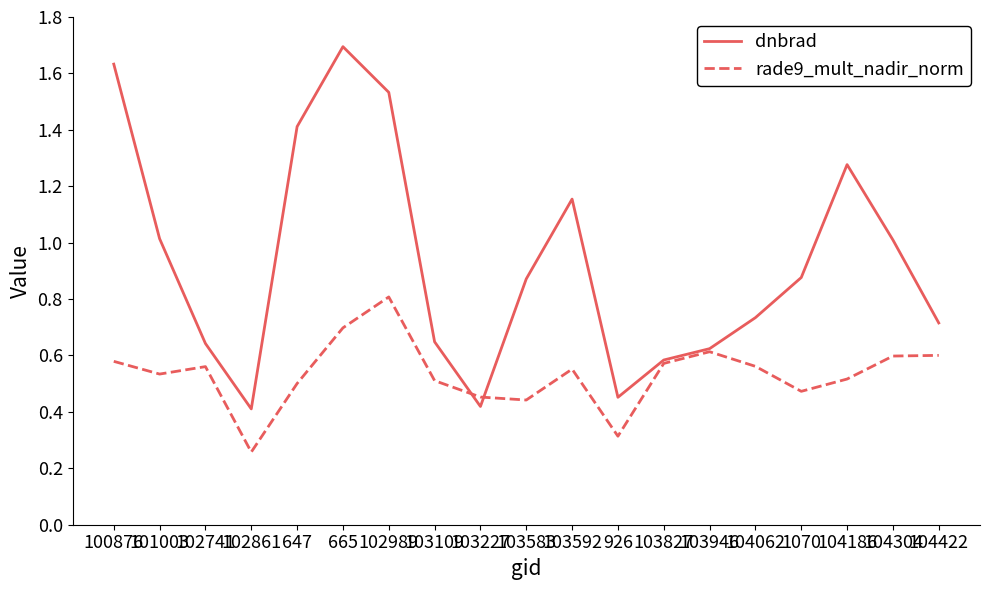

Where is rade9_mult_nadir_norm nearest to the value 0?

102861